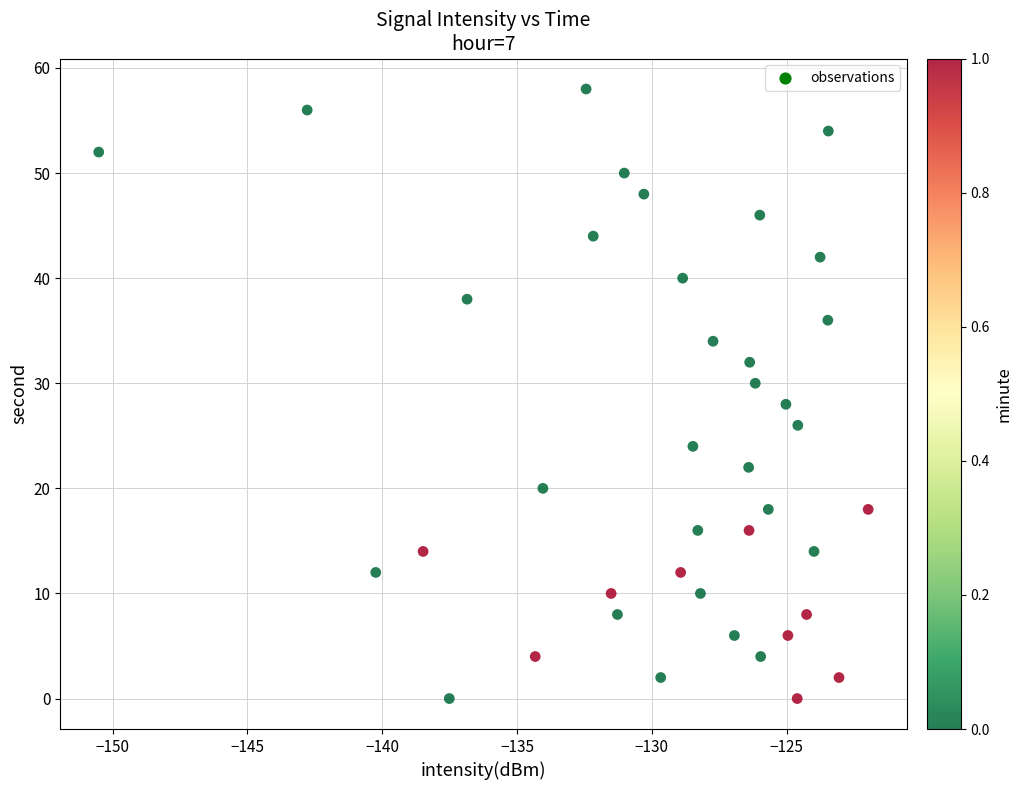

What is the range of Y values (max minus min)?

58